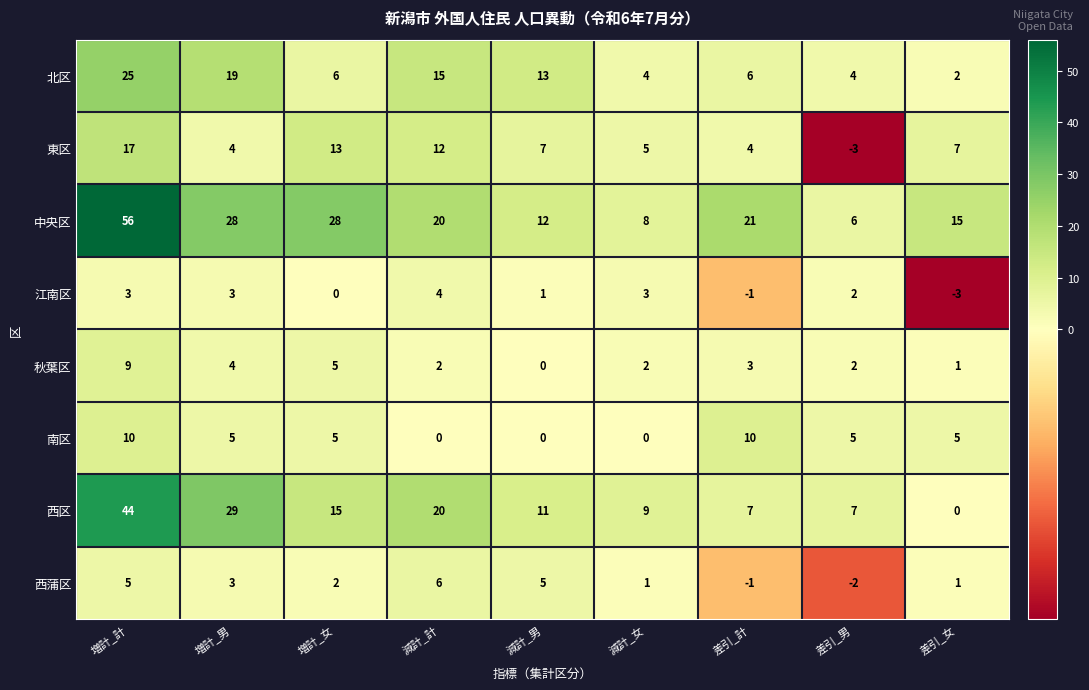

What is the maximum value shown in the chart?

56